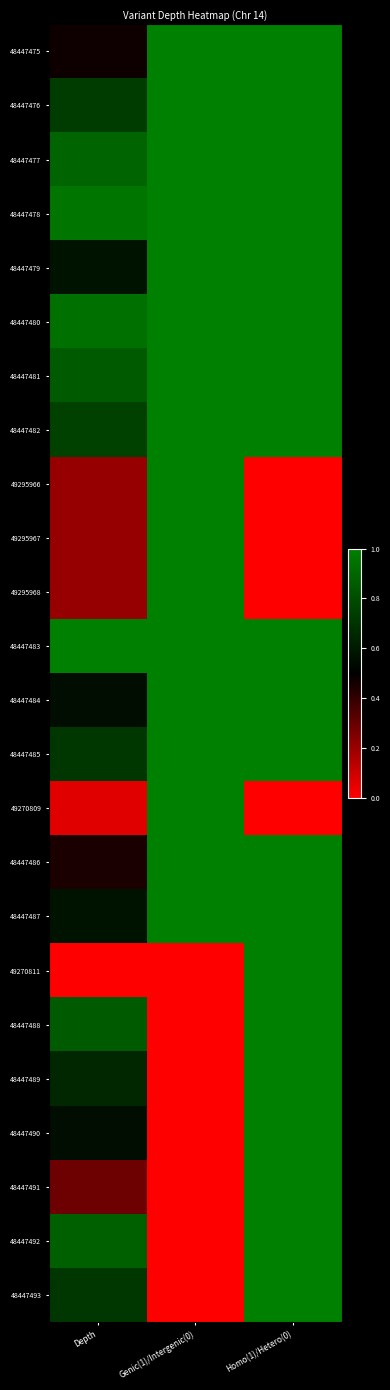

How many distinct data groups are displayed?

24